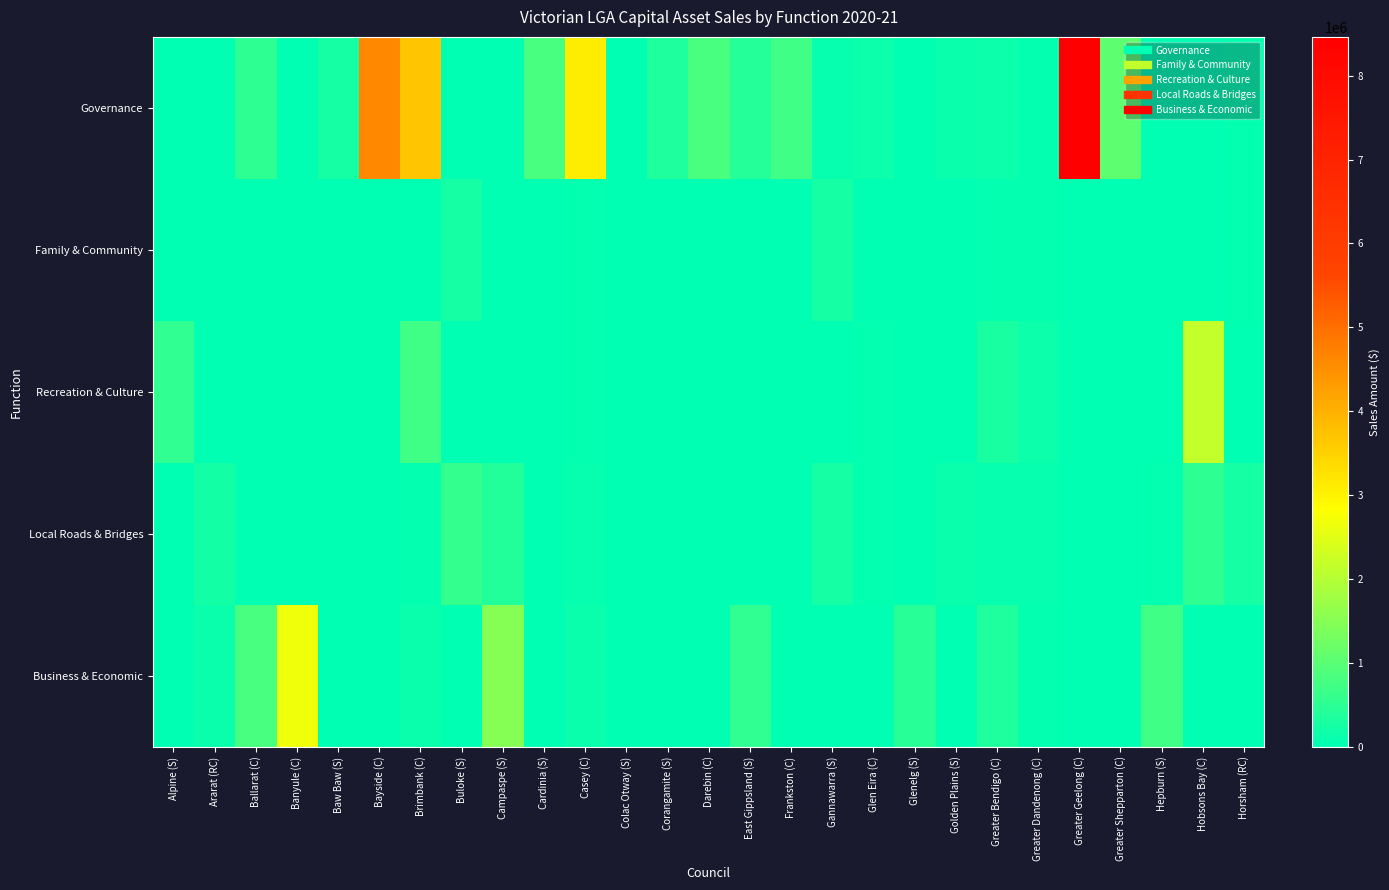

Reading left to right, extract all data points from this chart.

Governance: Alpine (S)=11411.0	Ararat (RC)=17273.0	Ballarat (C)=506133.0	Banyule (C)=15000.0	Baw Baw (S)=256790.0	Bayside (C)=4620000.0	Brimbank (C)=3699625.9	Buloke (S)=0.0	Campaspe (S)=0.0	Cardinia (S)=824284.6	Casey (C)=3075070.6	Colac Otway (S)=0.0	Corangamite (S)=348912.0	Darebin (C)=816388.0	East Gippsland (S)=398222.0	Frankston (C)=697703.0	Gannawarra (S)=80061.0	Glen Eira (C)=139575.5	Glenelg (S)=0.0	Golden Plains (S)=111897.0	Greater Bendigo (C)=162034.5	Greater Dandenong (C)=56637.0	Greater Geelong (C)=8461720.6	Greater Shepparton (C)=1048503.0	Hepburn (S)=0.0	Hobsons Bay (C)=2157.0	Horsham (RC)=36832.0
Family & Community: Alpine (S)=0.0	Ararat (RC)=7727.0	Ballarat (C)=0.0	Banyule (C)=10000.0	Baw Baw (S)=0.0	Bayside (C)=0.0	Brimbank (C)=0.0	Buloke (S)=240542.0	Campaspe (S)=0.0	Cardinia (S)=0.0	Casey (C)=50845.5	Colac Otway (S)=0.0	Corangamite (S)=0.0	Darebin (C)=0.0	East Gippsland (S)=0.0	Frankston (C)=0.0	Gannawarra (S)=236000.0	Glen Eira (C)=0.0	Glenelg (S)=0.0	Golden Plains (S)=20000.0	Greater Bendigo (C)=65988.3	Greater Dandenong (C)=50136.0	Greater Geelong (C)=0.0	Greater Shepparton (C)=0.0	Hepburn (S)=0.0	Hobsons Bay (C)=0.0	Horsham (RC)=63515.0
Recreation & Culture: Alpine (S)=539999.8	Ararat (RC)=31227.0	Ballarat (C)=0.0	Banyule (C)=15000.0	Baw Baw (S)=0.0	Bayside (C)=0.0	Brimbank (C)=696851.3	Buloke (S)=0.0	Campaspe (S)=0.0	Cardinia (S)=0.0	Casey (C)=46526.7	Colac Otway (S)=0.0	Corangamite (S)=0.0	Darebin (C)=0.0	East Gippsland (S)=0.0	Frankston (C)=0.0	Gannawarra (S)=0.0	Glen Eira (C)=45590.1	Glenelg (S)=634.7	Golden Plains (S)=0.0	Greater Bendigo (C)=271084.9	Greater Dandenong (C)=141273.0	Greater Geelong (C)=0.0	Greater Shepparton (C)=0.0	Hepburn (S)=0.0	Hobsons Bay (C)=2154219.0	Horsham (RC)=21140.0
Local Roads & Bridges: Alpine (S)=0.0	Ararat (RC)=204636.0	Ballarat (C)=0.0	Banyule (C)=14000.0	Baw Baw (S)=0.0	Bayside (C)=0.0	Brimbank (C)=47293.4	Buloke (S)=593160.0	Campaspe (S)=388445.4	Cardinia (S)=0.0	Casey (C)=74895.7	Colac Otway (S)=0.0	Corangamite (S)=0.0	Darebin (C)=0.0	East Gippsland (S)=0.0	Frankston (C)=0.0	Gannawarra (S)=243119.0	Glen Eira (C)=40143.3	Glenelg (S)=0.0	Golden Plains (S)=106241.3	Greater Bendigo (C)=94517.6	Greater Dandenong (C)=71200.0	Greater Geelong (C)=1260.0	Greater Shepparton (C)=0.0	Hepburn (S)=41000.0	Hobsons Bay (C)=496666.0	Horsham (RC)=245987.0
Business & Economic: Alpine (S)=0.0	Ararat (RC)=121000.0	Ballarat (C)=800119.0	Banyule (C)=2660000.0	Baw Baw (S)=0.0	Bayside (C)=0.0	Brimbank (C)=117779.5	Buloke (S)=0.0	Campaspe (S)=1493024.2	Cardinia (S)=0.0	Casey (C)=105485.4	Colac Otway (S)=0.0	Corangamite (S)=0.0	Darebin (C)=0.0	East Gippsland (S)=534526.0	Frankston (C)=0.0	Gannawarra (S)=0.0	Glen Eira (C)=0.0	Glenelg (S)=442454.5	Golden Plains (S)=0.0	Greater Bendigo (C)=337928.6	Greater Dandenong (C)=52272.0	Greater Geelong (C)=0.0	Greater Shepparton (C)=0.0	Hepburn (S)=712000.0	Hobsons Bay (C)=29411.0	Horsham (RC)=17696.0